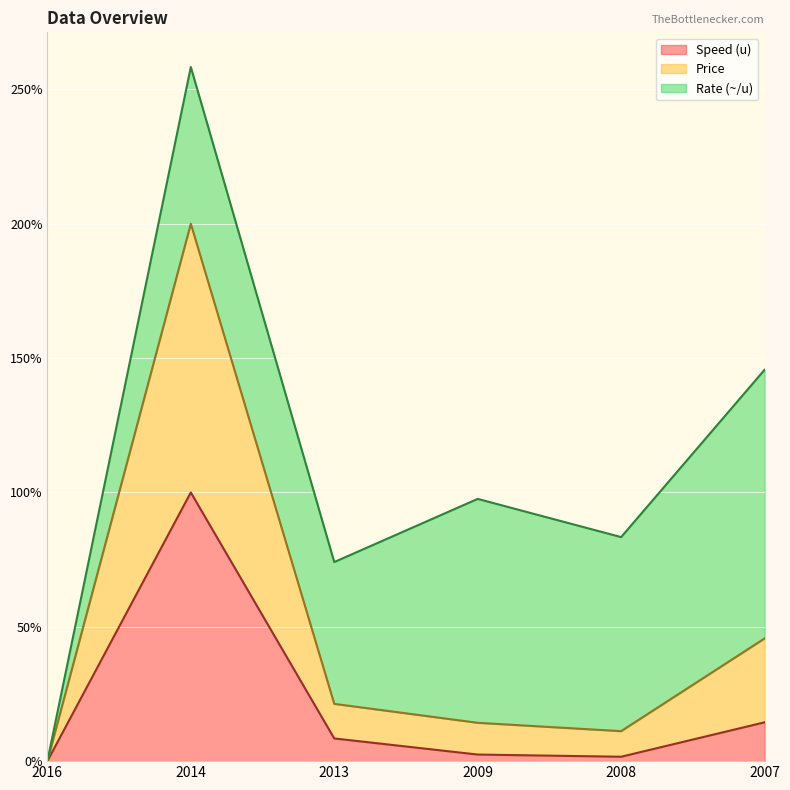

How many data points does each series have?

6